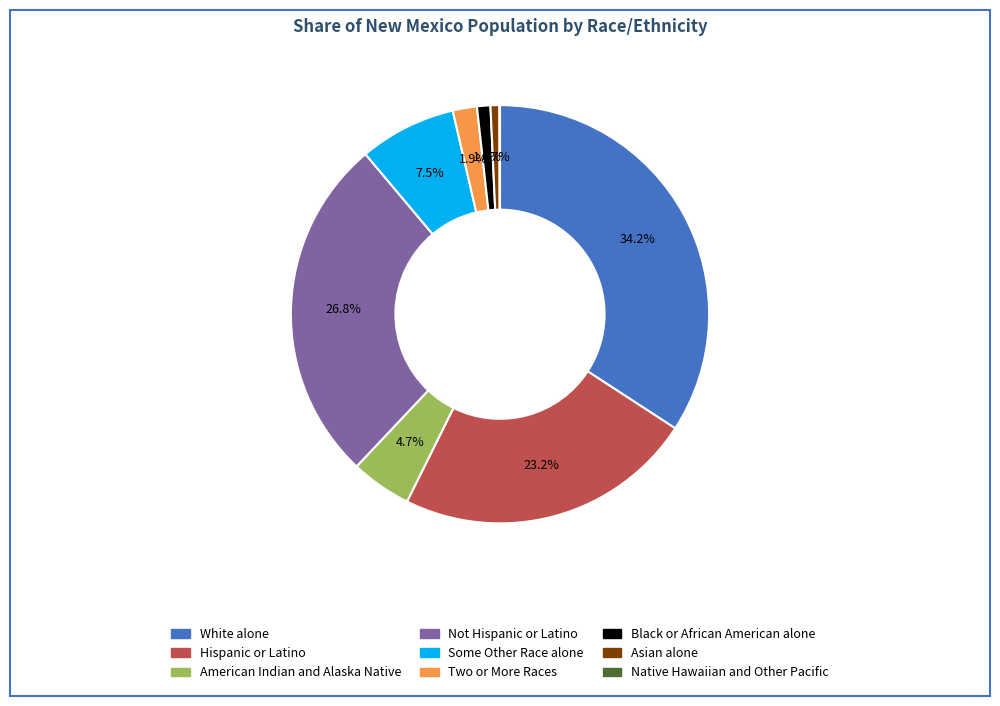

Is there any slice that represents more than half of the pie?

No